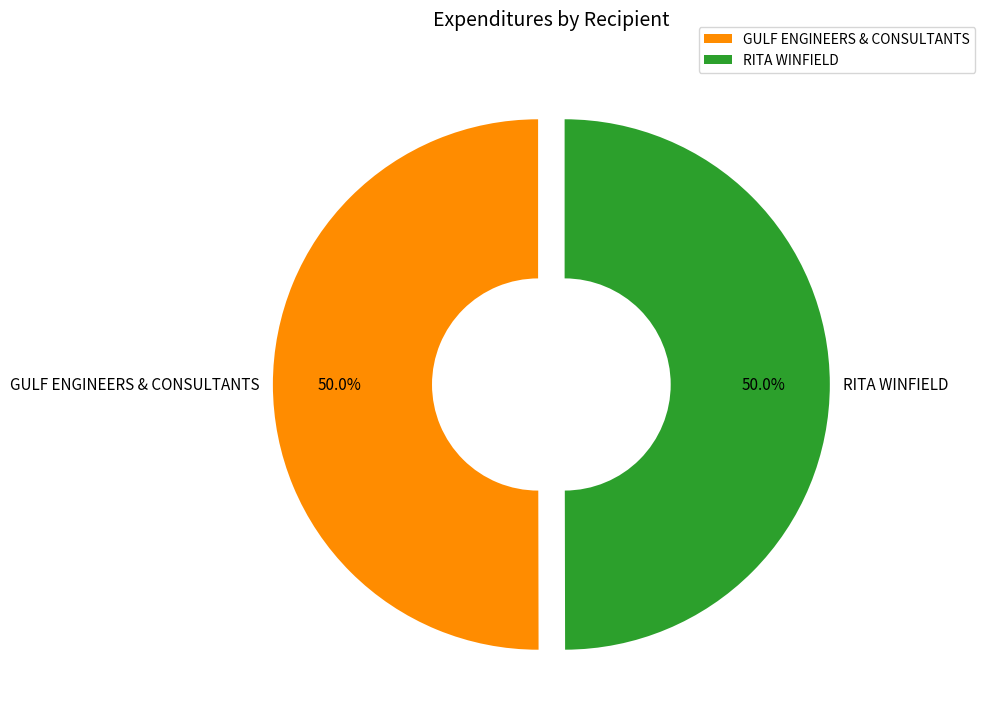

Approximately how many times larger is the value at RITA WINFIELD compared to GULF ENGINEERS & CONSULTANTS?

1.0